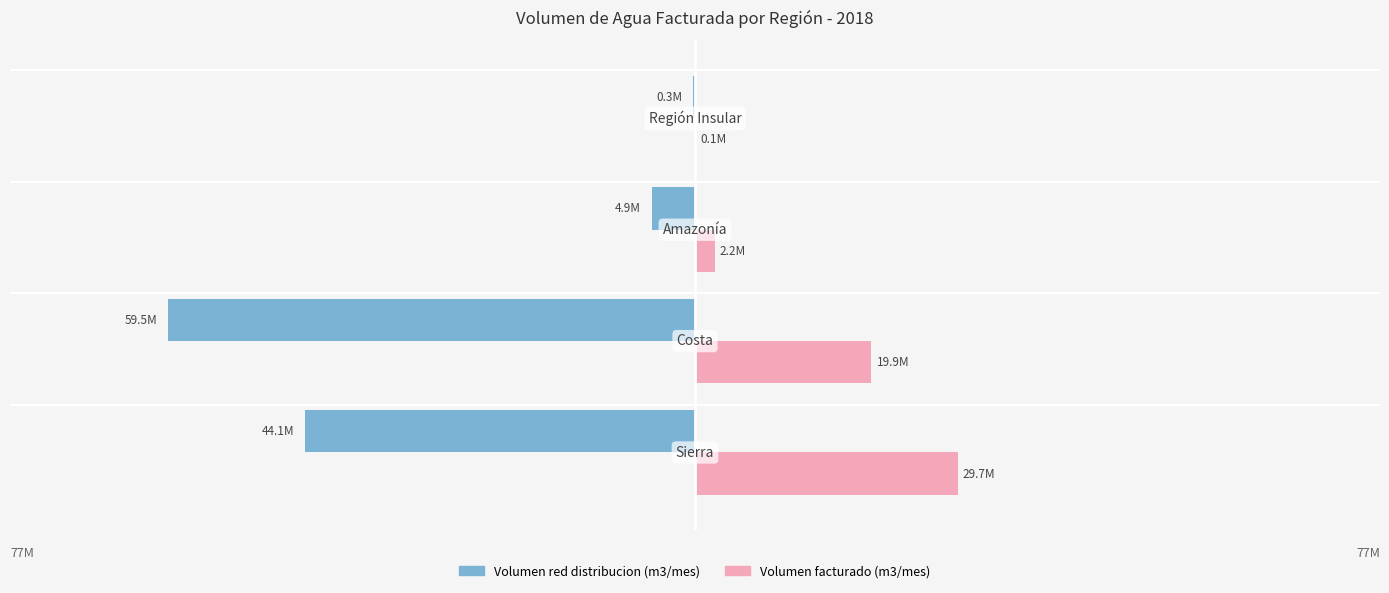

What are all the series names shown in the legend?

Volumen red distribucion (m3/mes), Volumen facturado (m3/mes)